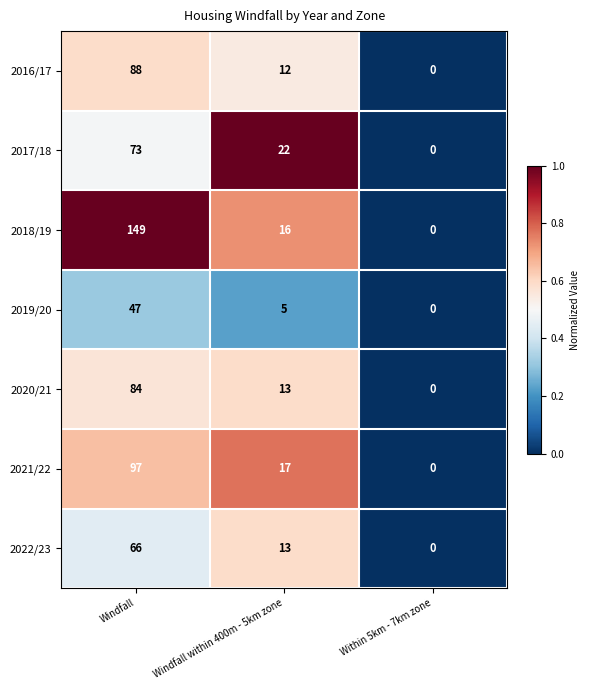

How many series are shown in this chart?

7